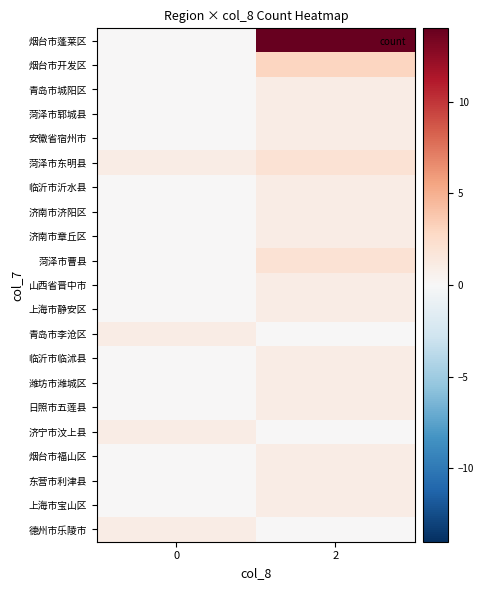

Between 0 and 2, which series saw the biggest shift?

烟台市蓬莱区